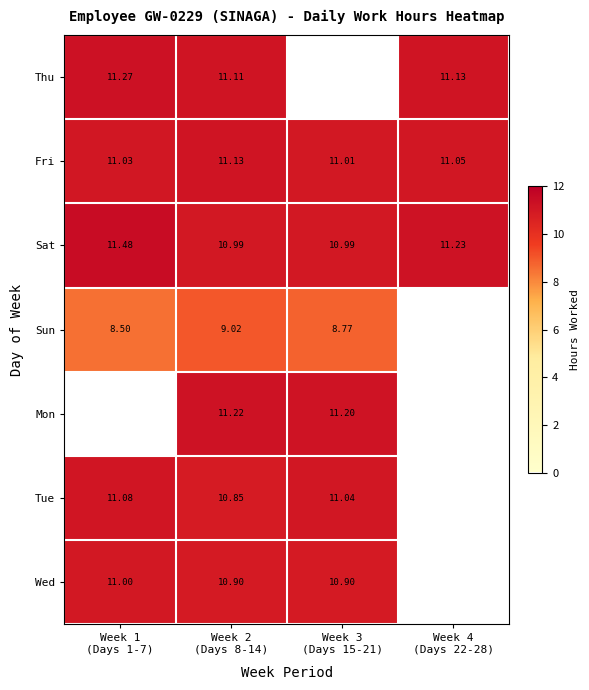

What is the maximum value for Tue?

11.1